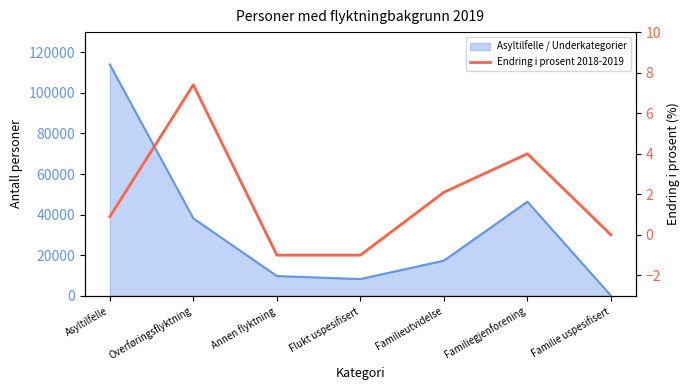

What is the change in value from Familieutvidelse to Familie uspesifisert?

-2.1